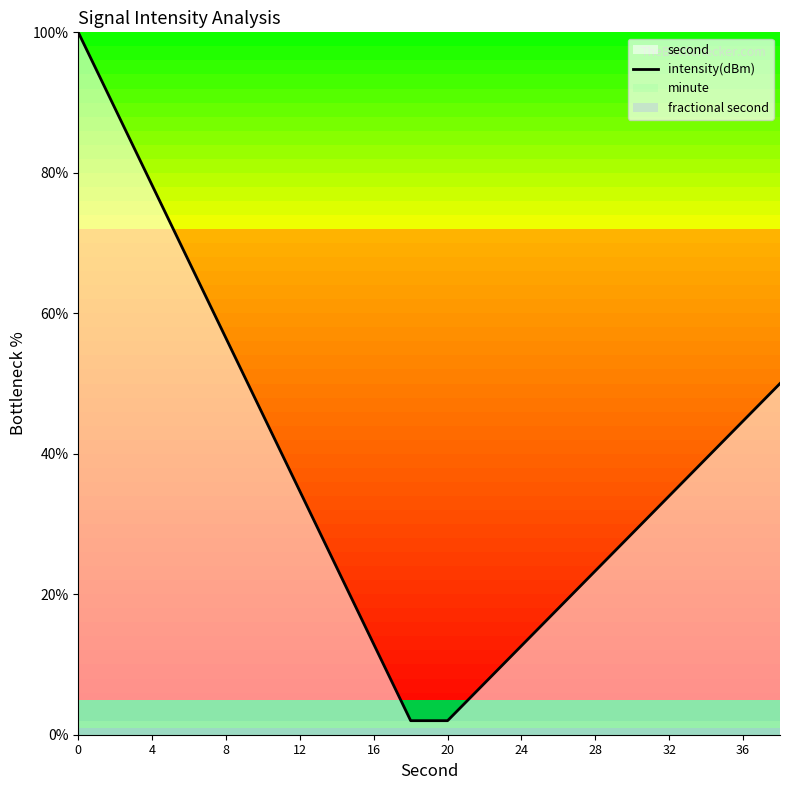

What is the minimum value for intensity(dBm)?

2.0